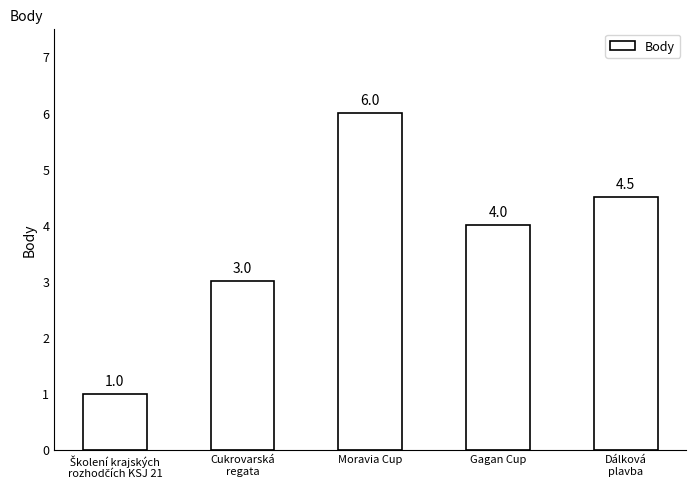

How many bars are there in total?

5